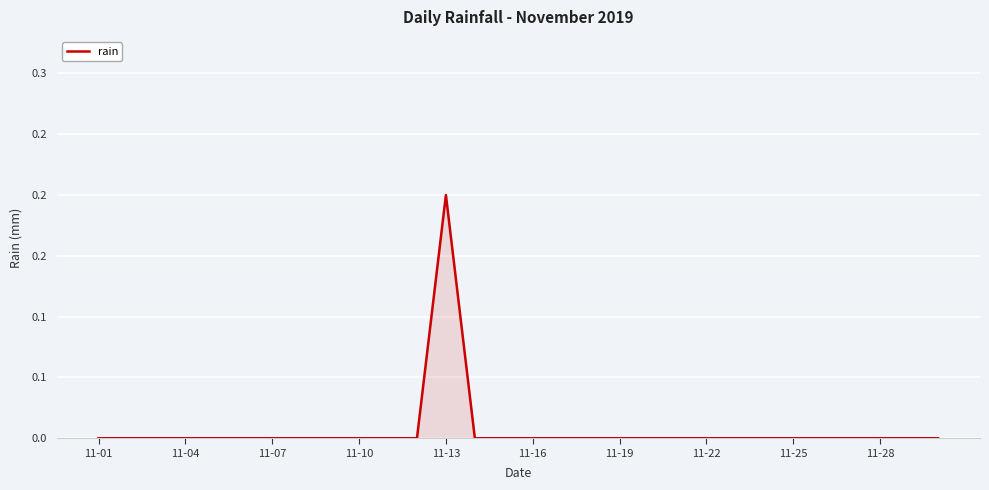

What is the sum of all values?

0.2